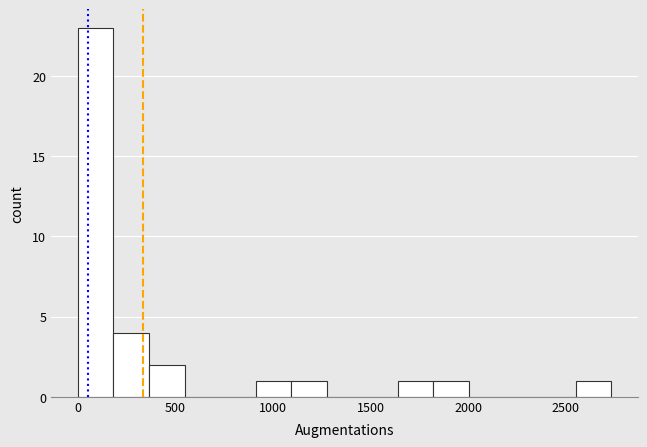

Read against the x-axis, roughly where is the centre of the tallest bar?

100